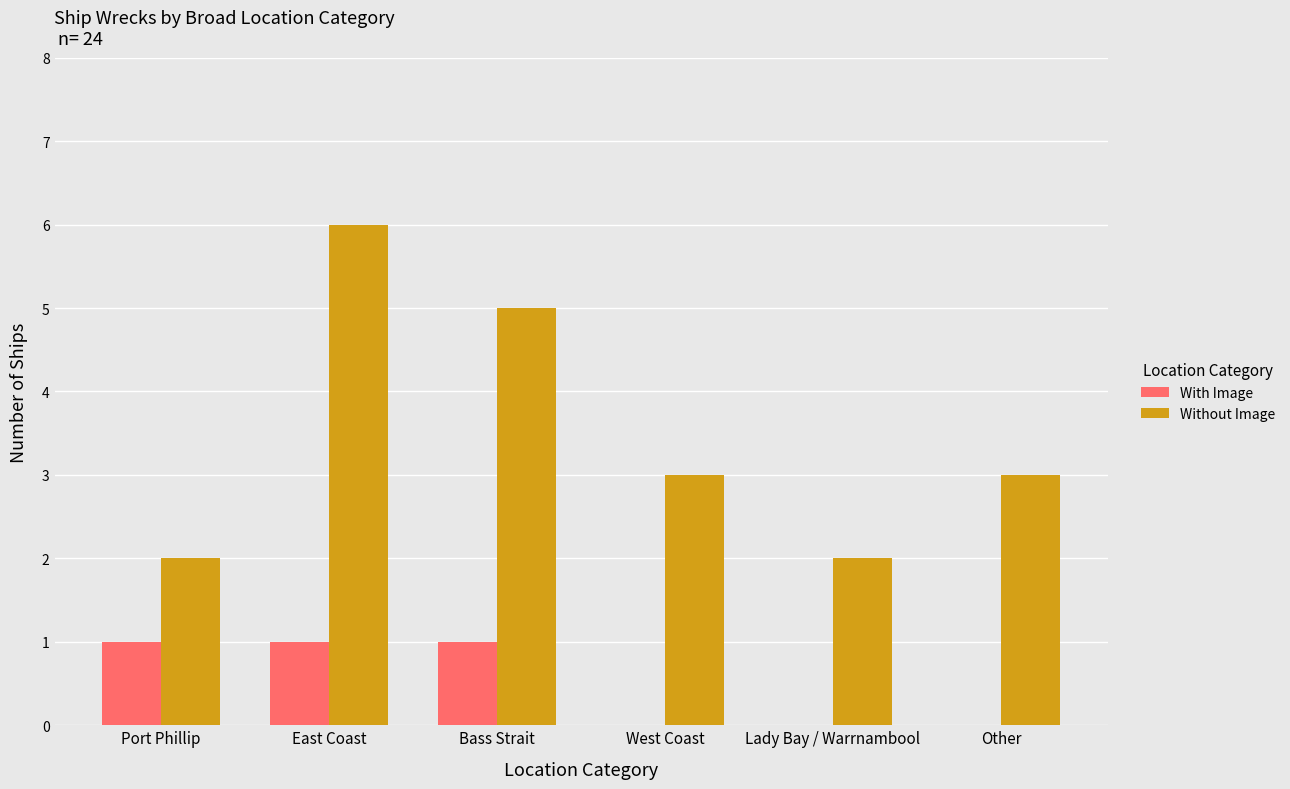

What is the maximum value for Without Image?

6